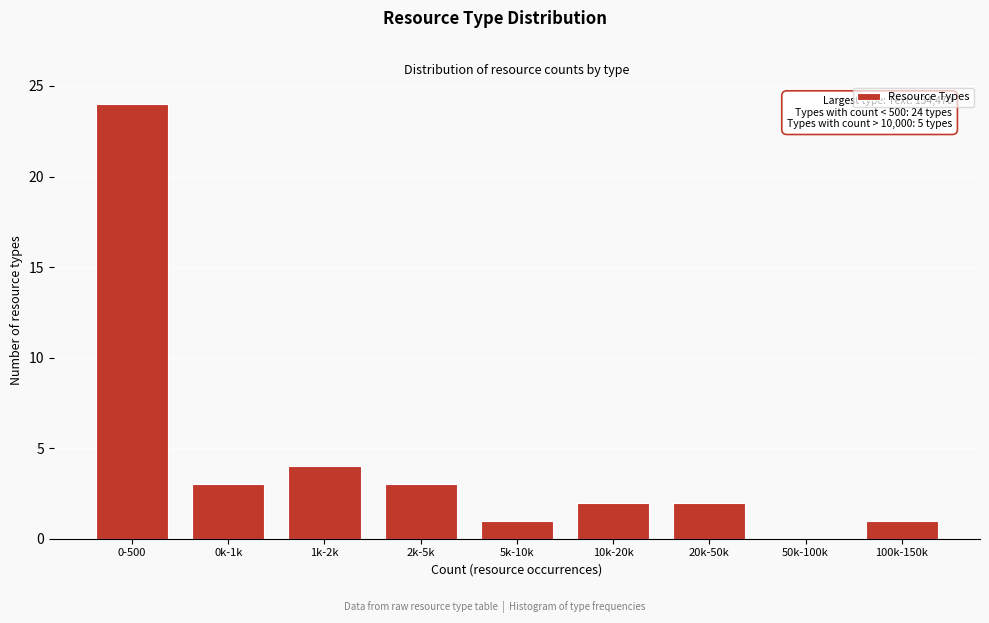

Between 2k-5k and 10k-20k, which is larger?

2k-5k